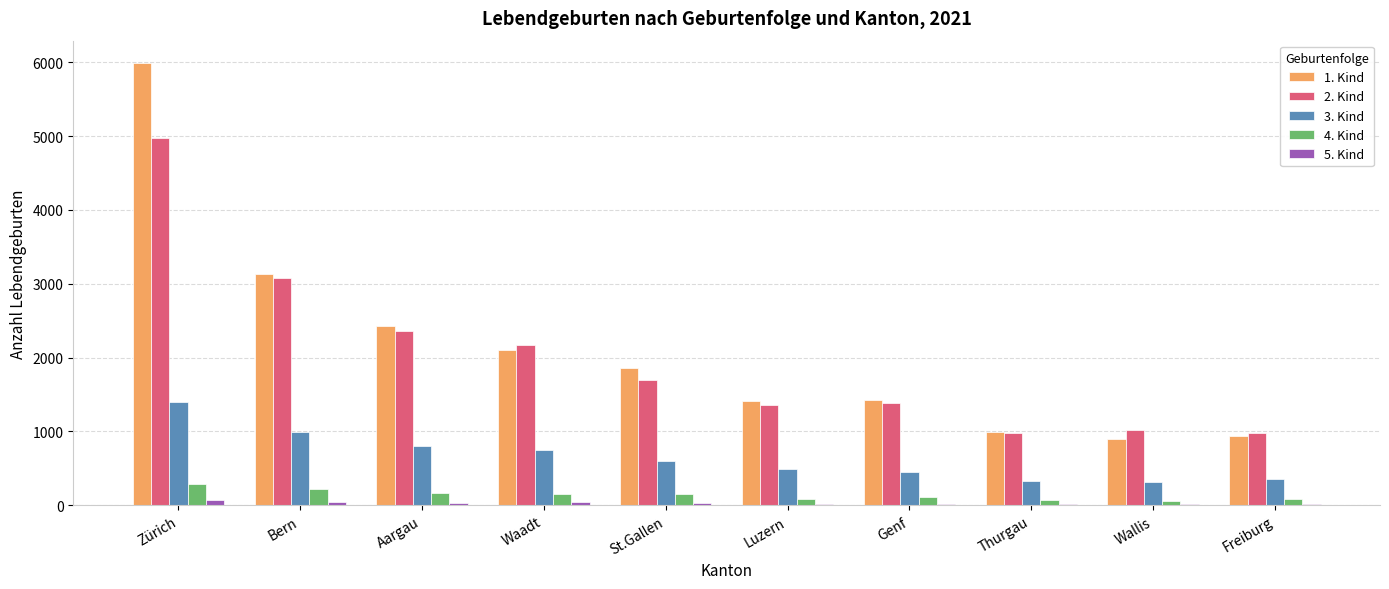

Which series has the largest total across all categories?

1. Kind